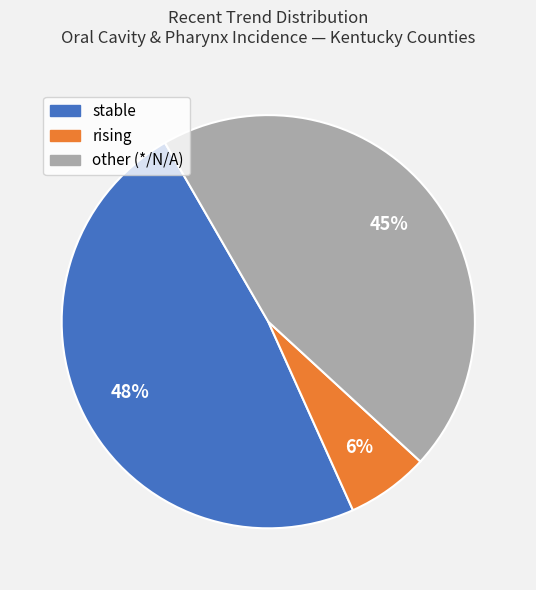

The rising slice represents 6% of the pie. True or false?

True